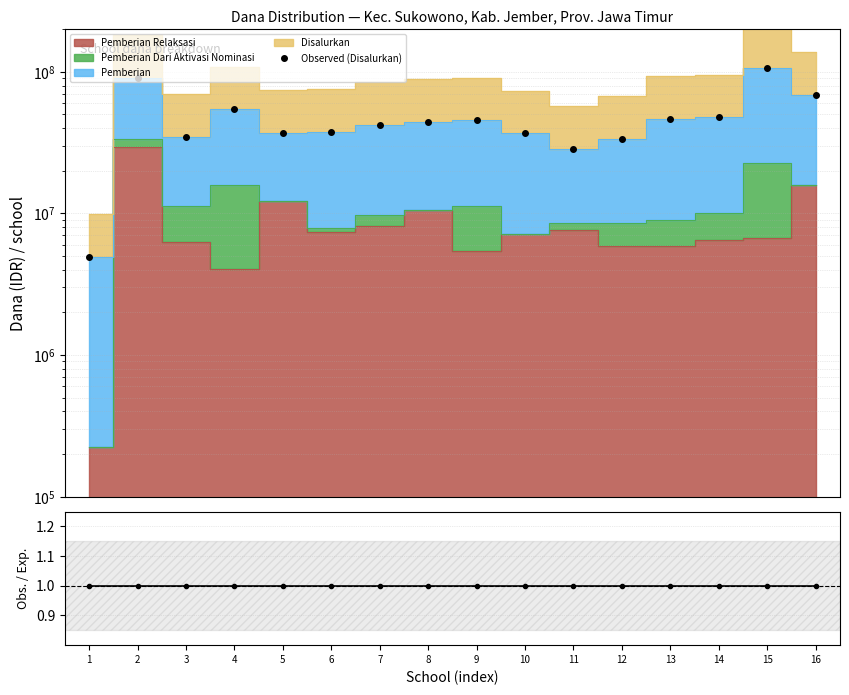

How many categories are shown in the chart?

16